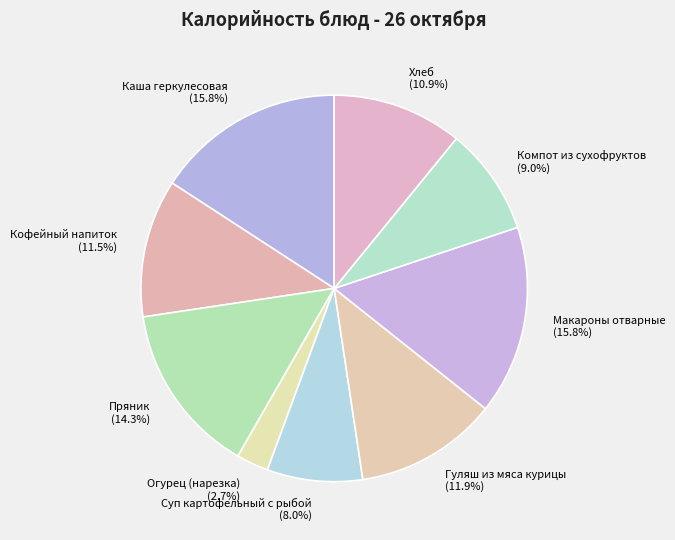

Is Пряник (14.3%) the majority of the pie?

No